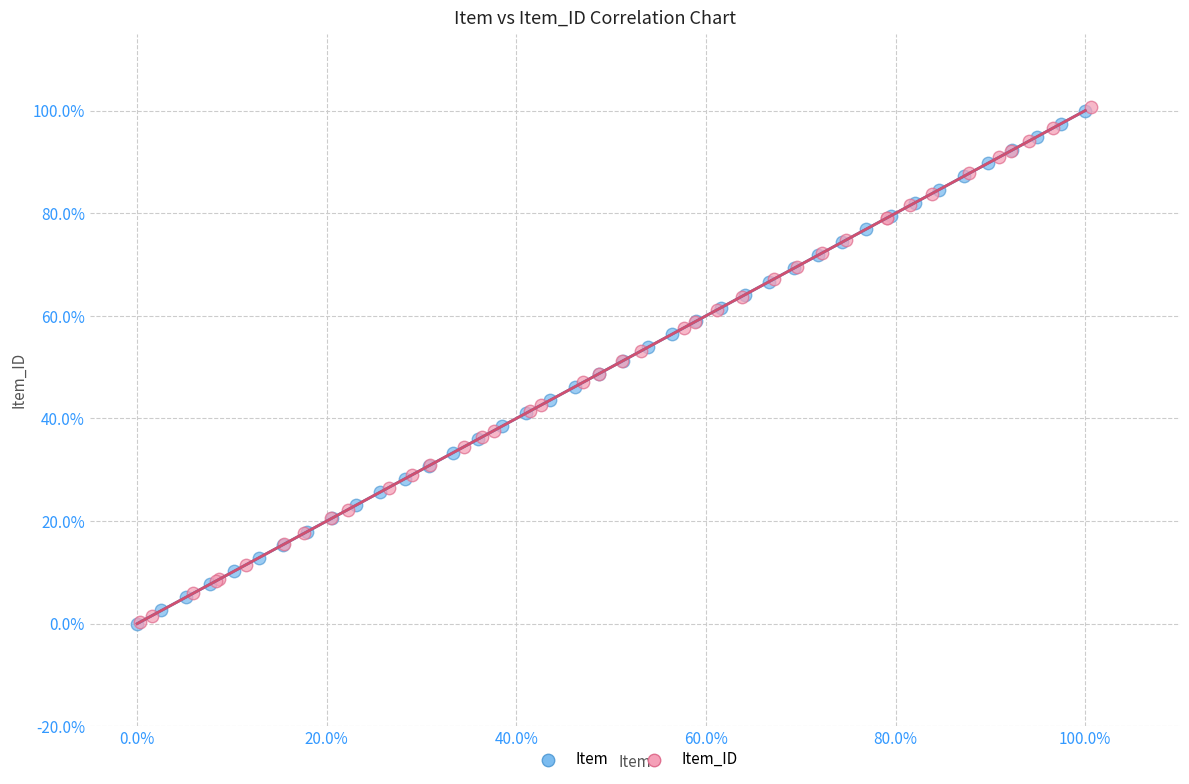

What are all the series names shown in the legend?

Item, Item_ID